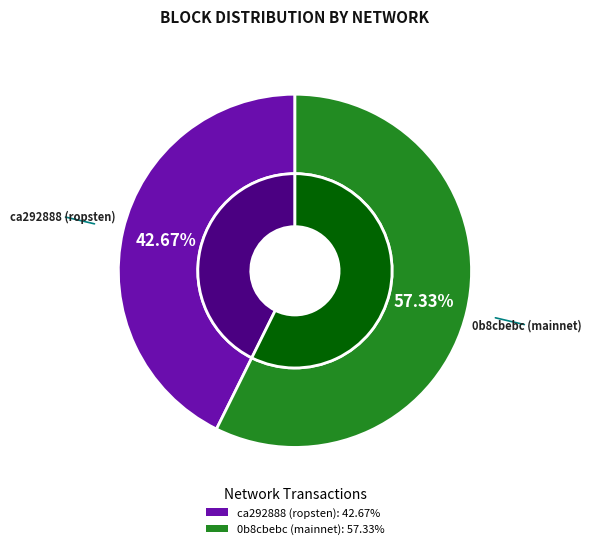

To the nearest percent, what is the combined percentage of ca292888 (ropsten) and 0b8cbebc (mainnet)?

100%